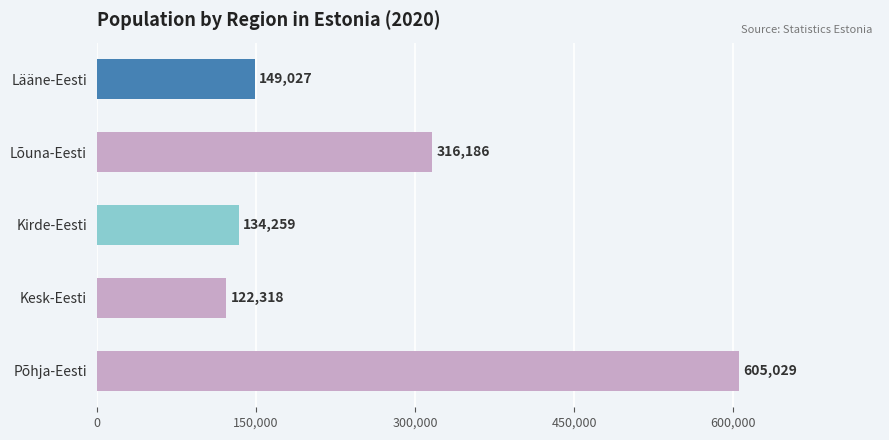

Which series has the widest spread of values?

2020